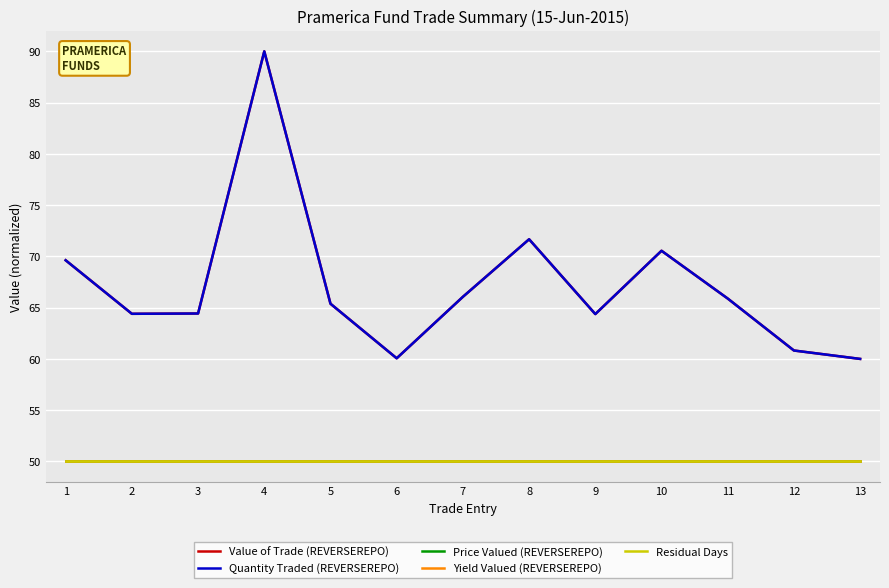

Is this an area chart (filled region under the line)?

No